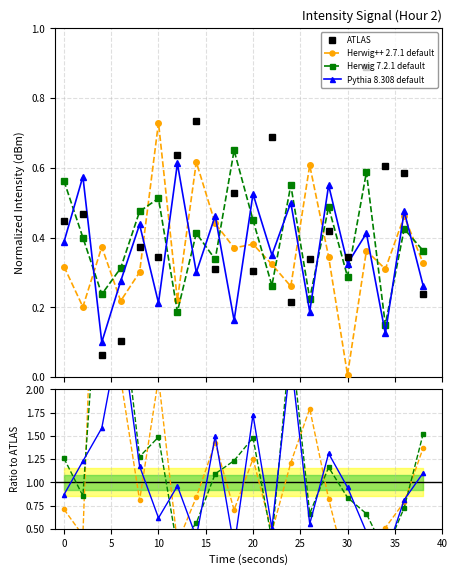

How many series are shown in this chart?

4